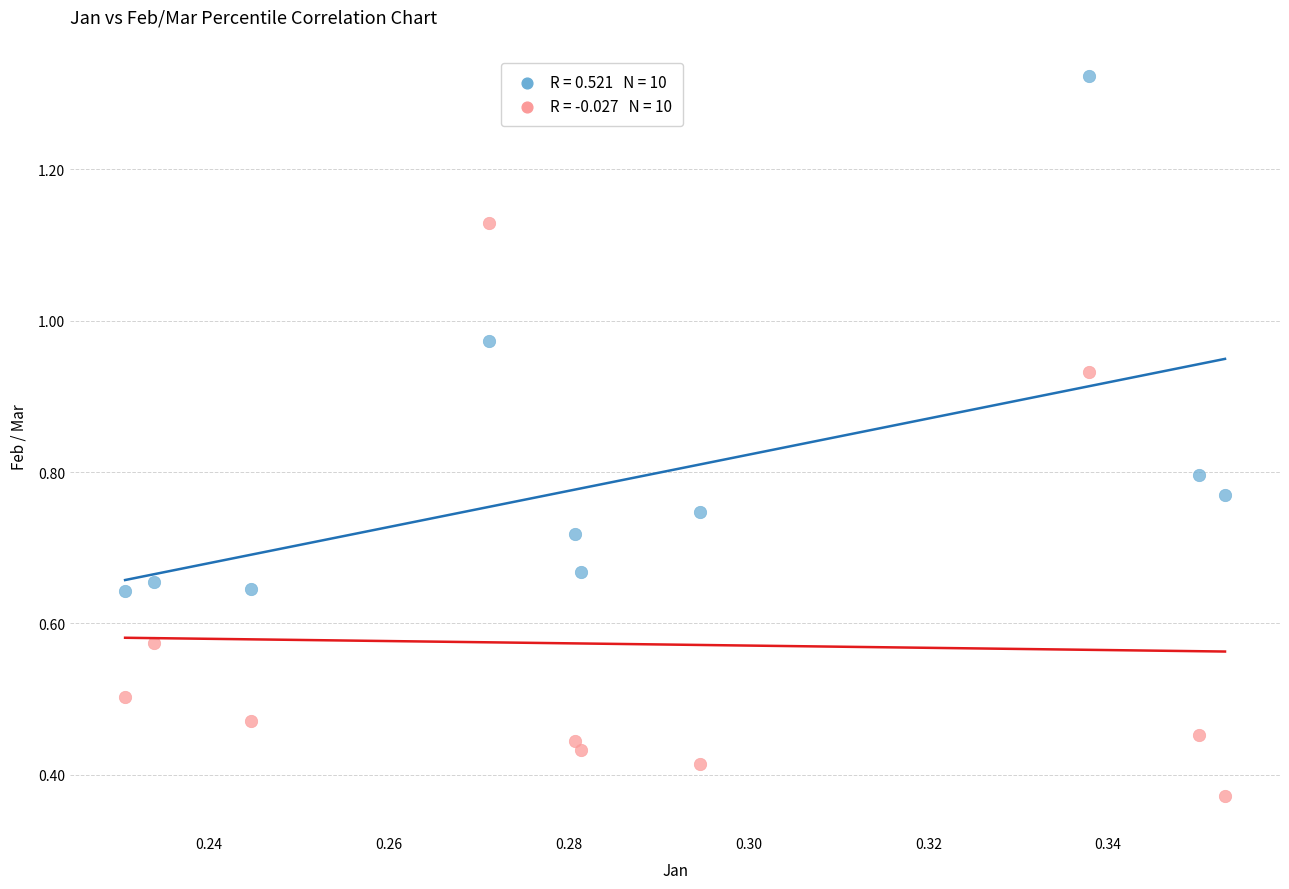

How many data points are displayed?

20